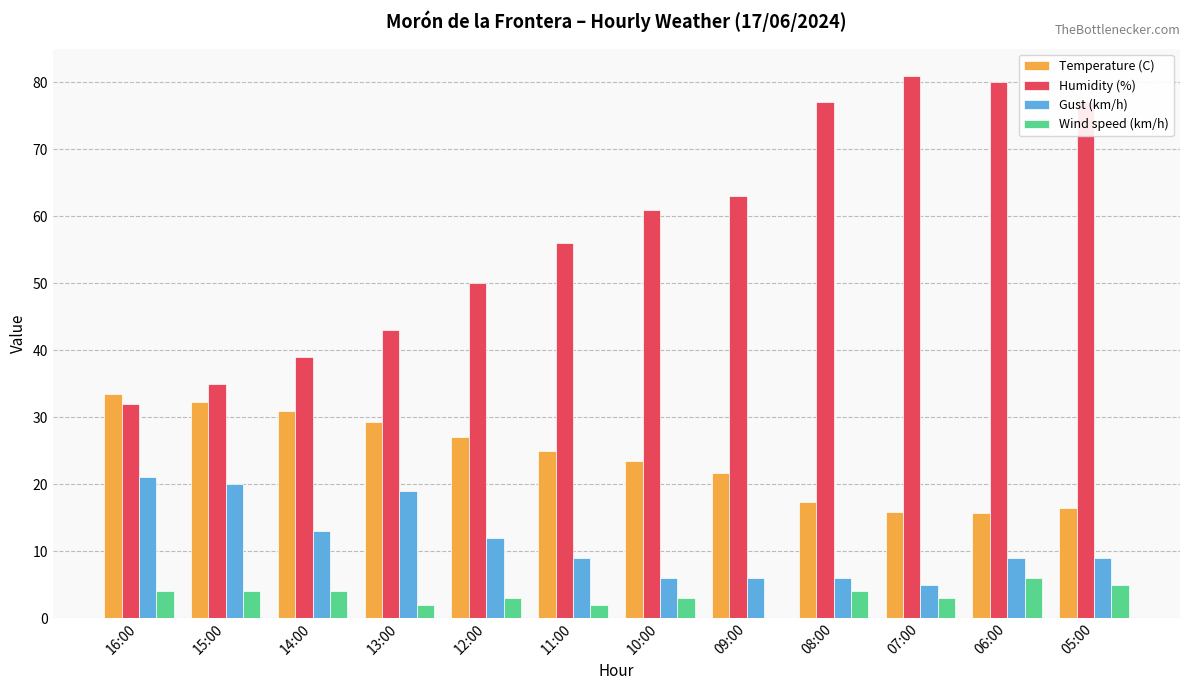

Is it true that Wind speed (km/h) equals 6.6 at 08:00?

False